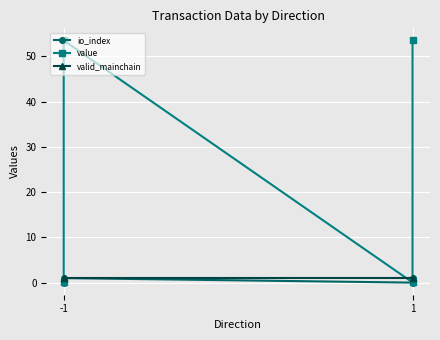

What is the highest value of the value series?

53.5